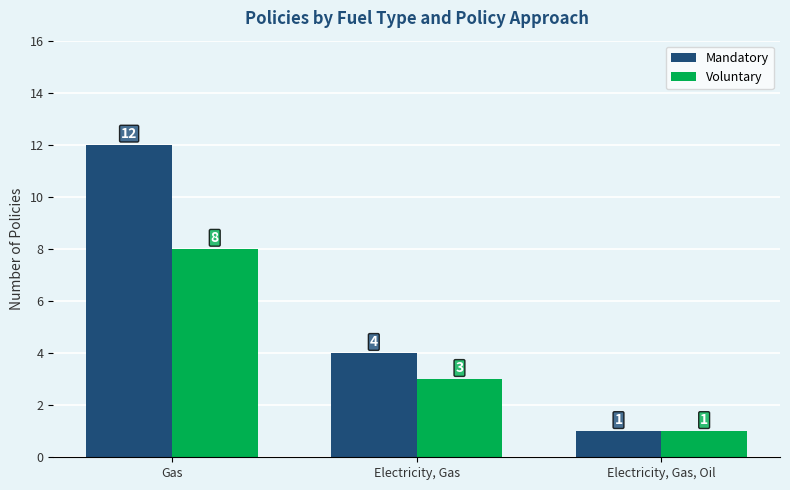

Reading left to right, what are all the values shown in this chart?

Mandatory: Gas=12	Electricity, Gas=4	Electricity, Gas, Oil=1
Voluntary: Gas=8	Electricity, Gas=3	Electricity, Gas, Oil=1